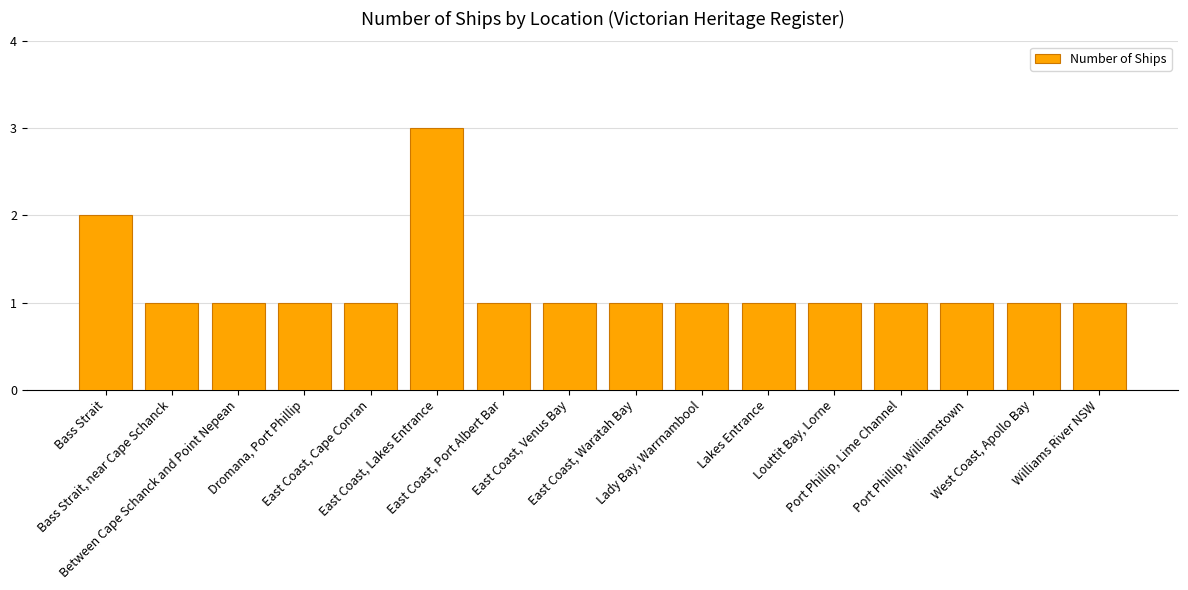

Does the chart contain stacked bars?

No